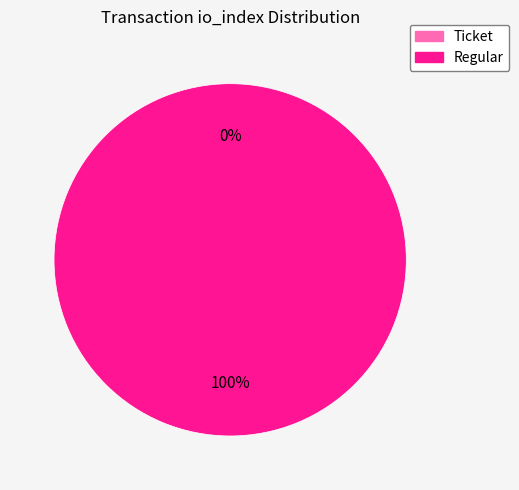

The Ticket (io_index=0) slice represents 1% of the pie. True or false?

False